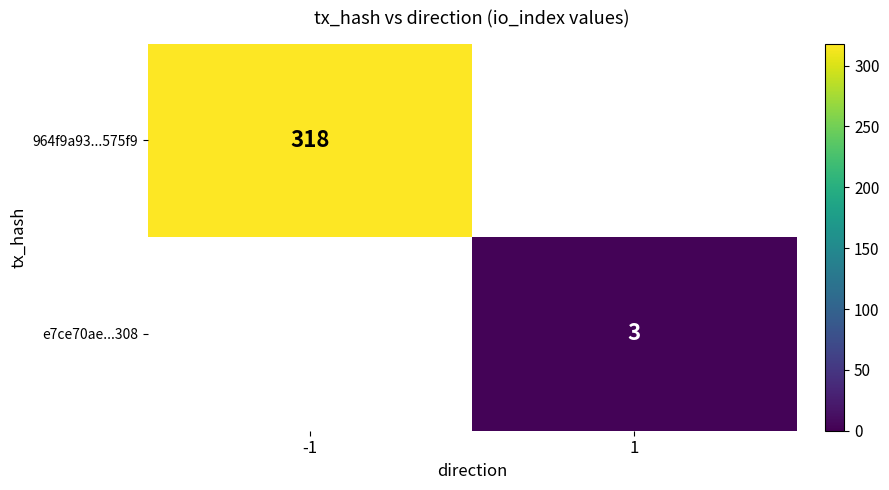

The value of 964f9a93...575f9 at -1 is 318. True or false?

True